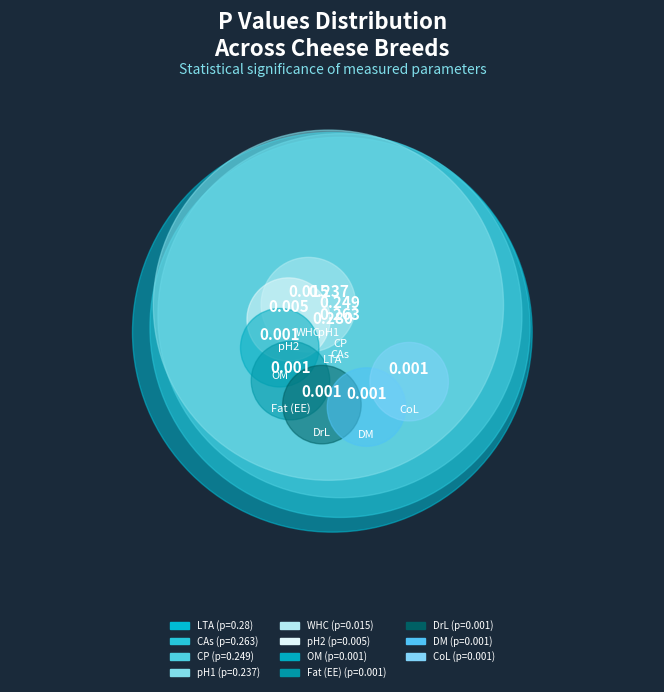

What is the smallest slice in the pie chart?

OM